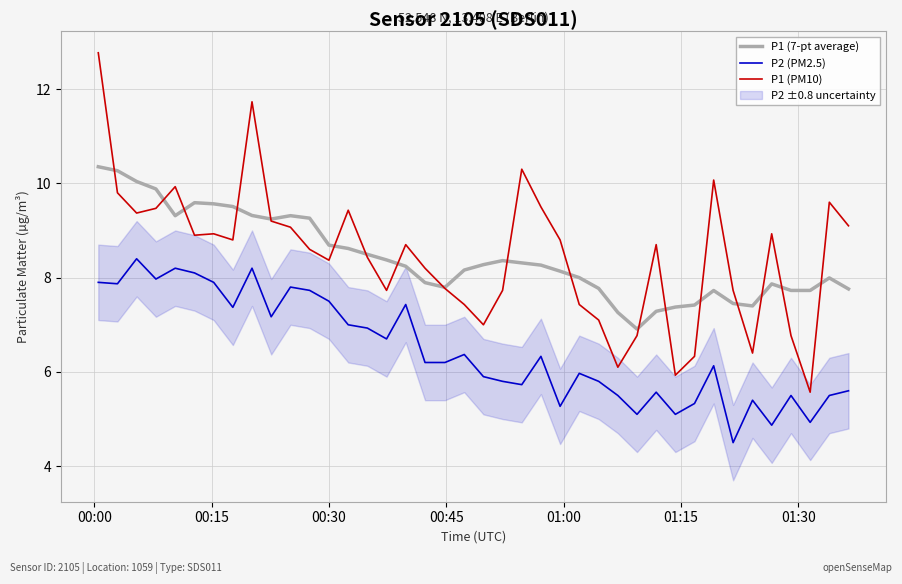

What is the lowest value of the P1 (7-pt average) series?

6.9